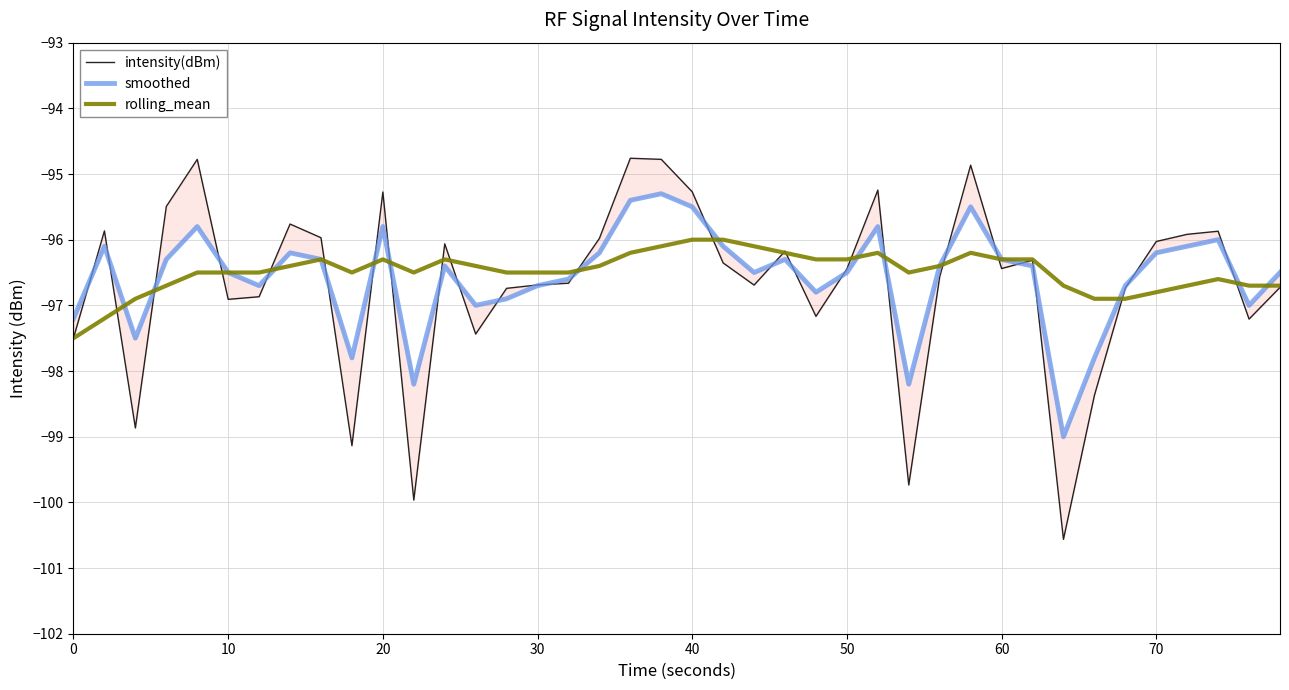

What is the difference between the maximum and minimum values in the intensity(dBm) series?

5.8